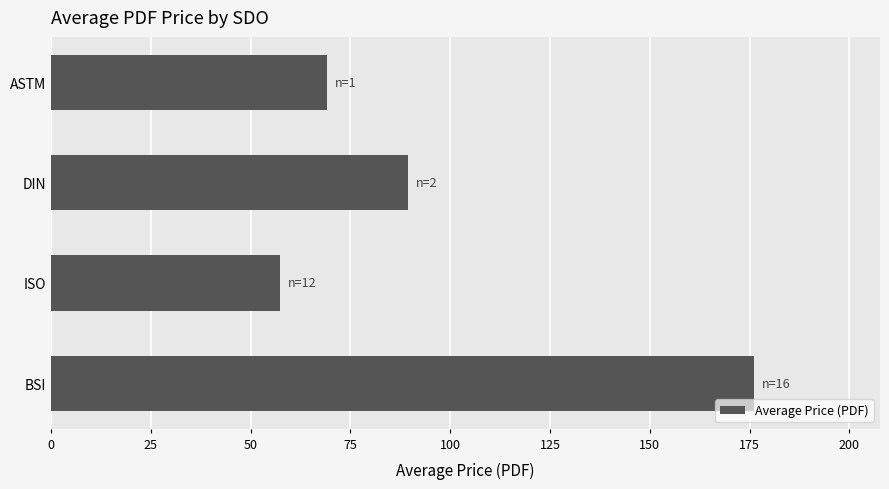

The chart shows a value of 38.6 at ISO. True or false?

False